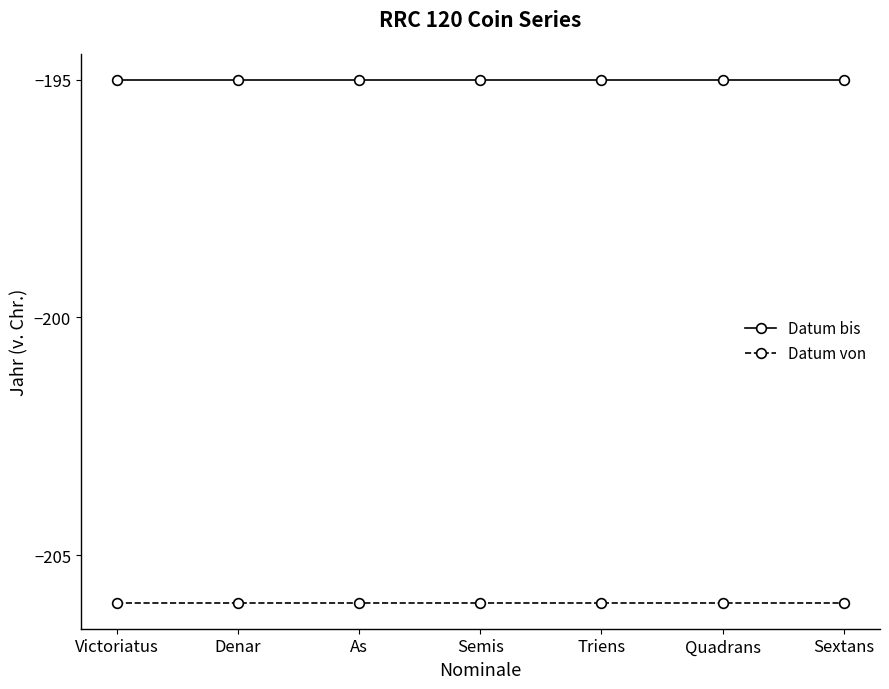

Rank the series at Denar from highest to lowest value.

Datum bis, Datum von